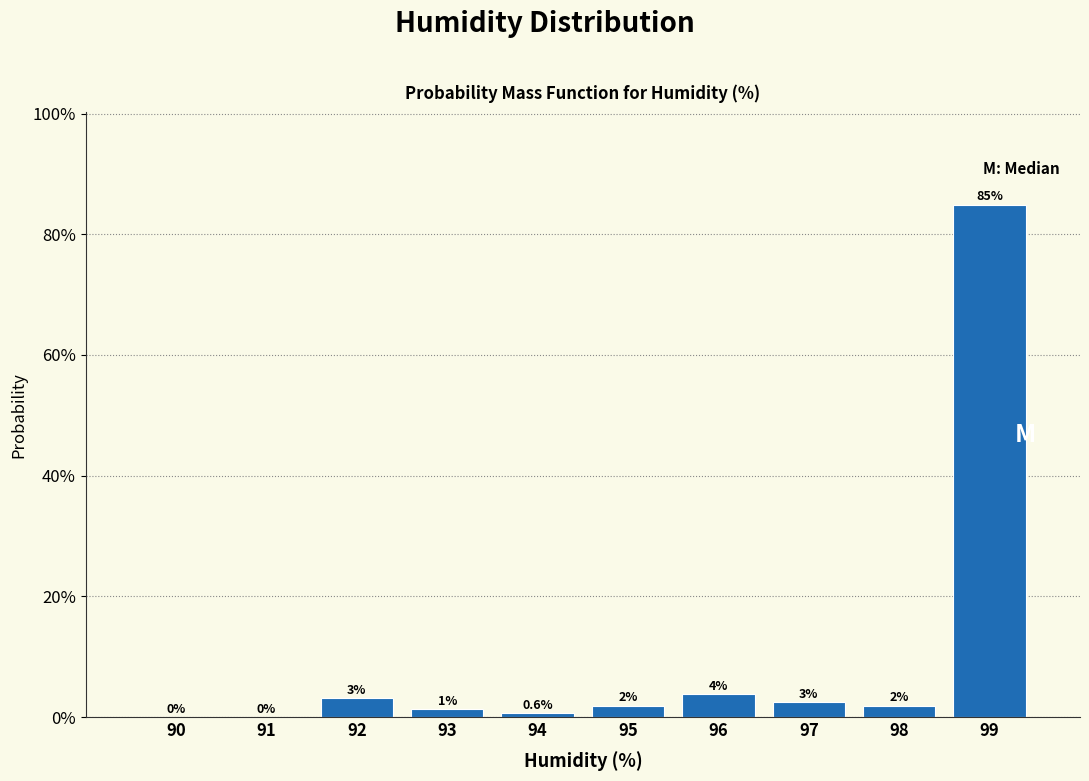

Are the bars horizontal?

No